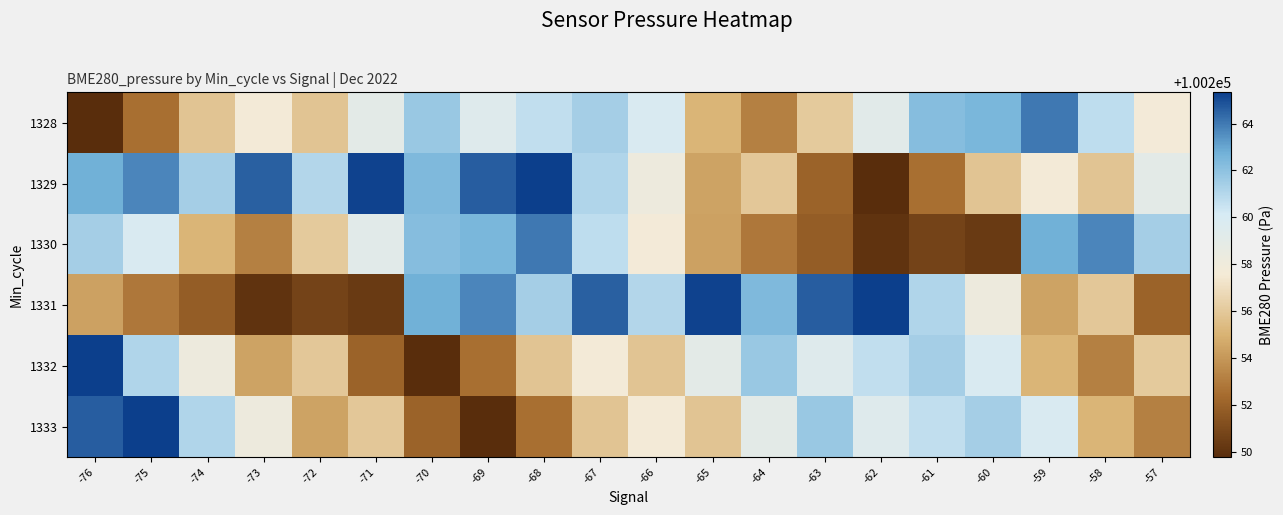

Reading left to right, transcribe all the data shown in this chart.

1328: -76=100249.8	-75=100252.5	-74=100255.8	-73=100257.6	-72=100255.8	-71=100259.0	-70=100261.7	-69=100259.4	-68=100260.7	-67=100261.4	-66=100259.9	-65=100255.1	-64=100253.1	-63=100256.1	-62=100259.1	-61=100262.2	-60=100262.5	-59=100264.1	-58=100260.8	-57=100257.7
1329: -76=100262.7	-75=100263.7	-74=100261.4	-73=100264.6	-72=100261.1	-71=100265.2	-70=100262.4	-69=100264.6	-68=100265.3	-67=100261.1	-66=100258.2	-65=100254.4	-64=100255.9	-63=100252.1	-62=100249.8	-61=100252.5	-60=100255.8	-59=100257.6	-58=100255.8	-57=100259.0
1330: -76=100261.4	-75=100259.9	-74=100255.1	-73=100253.1	-72=100256.1	-71=100259.1	-70=100262.2	-69=100262.5	-68=100264.1	-67=100260.8	-66=100257.7	-65=100254.4	-64=100252.8	-63=100251.8	-62=100250.1	-61=100250.7	-60=100250.4	-59=100262.7	-58=100263.7	-57=100261.4
1331: -76=100254.4	-75=100252.8	-74=100251.8	-73=100250.1	-72=100250.7	-71=100250.4	-70=100262.7	-69=100263.7	-68=100261.4	-67=100264.6	-66=100261.1	-65=100265.2	-64=100262.4	-63=100264.6	-62=100265.3	-61=100261.1	-60=100258.2	-59=100254.4	-58=100255.9	-57=100252.1
1332: -76=100265.3	-75=100261.1	-74=100258.2	-73=100254.4	-72=100255.9	-71=100252.1	-70=100249.8	-69=100252.5	-68=100255.8	-67=100257.6	-66=100255.8	-65=100259.0	-64=100261.7	-63=100259.4	-62=100260.7	-61=100261.4	-60=100259.9	-59=100255.1	-58=100253.1	-57=100256.1
1333: -76=100264.6	-75=100265.3	-74=100261.1	-73=100258.2	-72=100254.4	-71=100255.9	-70=100252.1	-69=100249.8	-68=100252.5	-67=100255.8	-66=100257.6	-65=100255.8	-64=100259.0	-63=100261.7	-62=100259.4	-61=100260.7	-60=100261.4	-59=100259.9	-58=100255.1	-57=100253.1